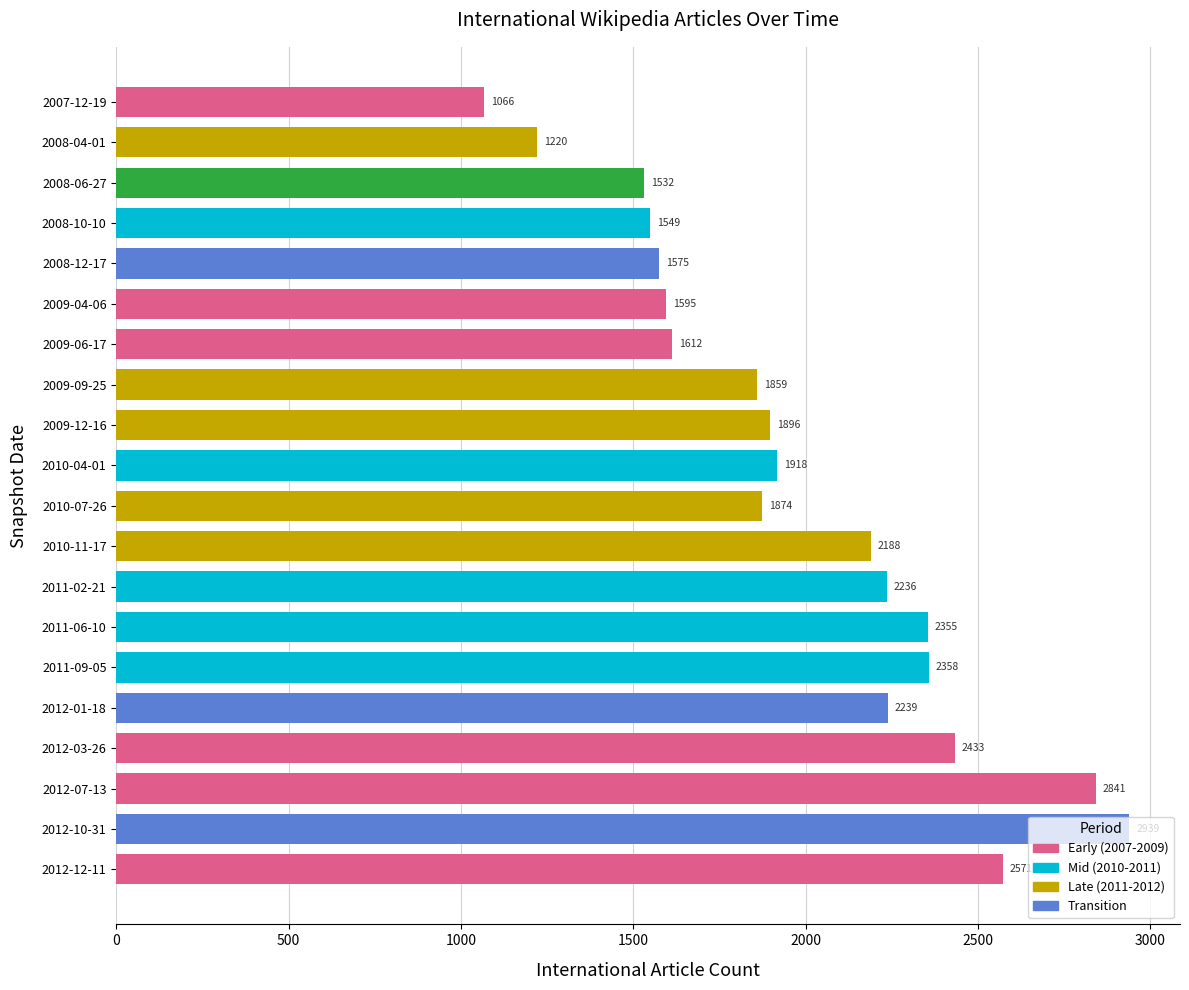

What is the sum of all values?

39856